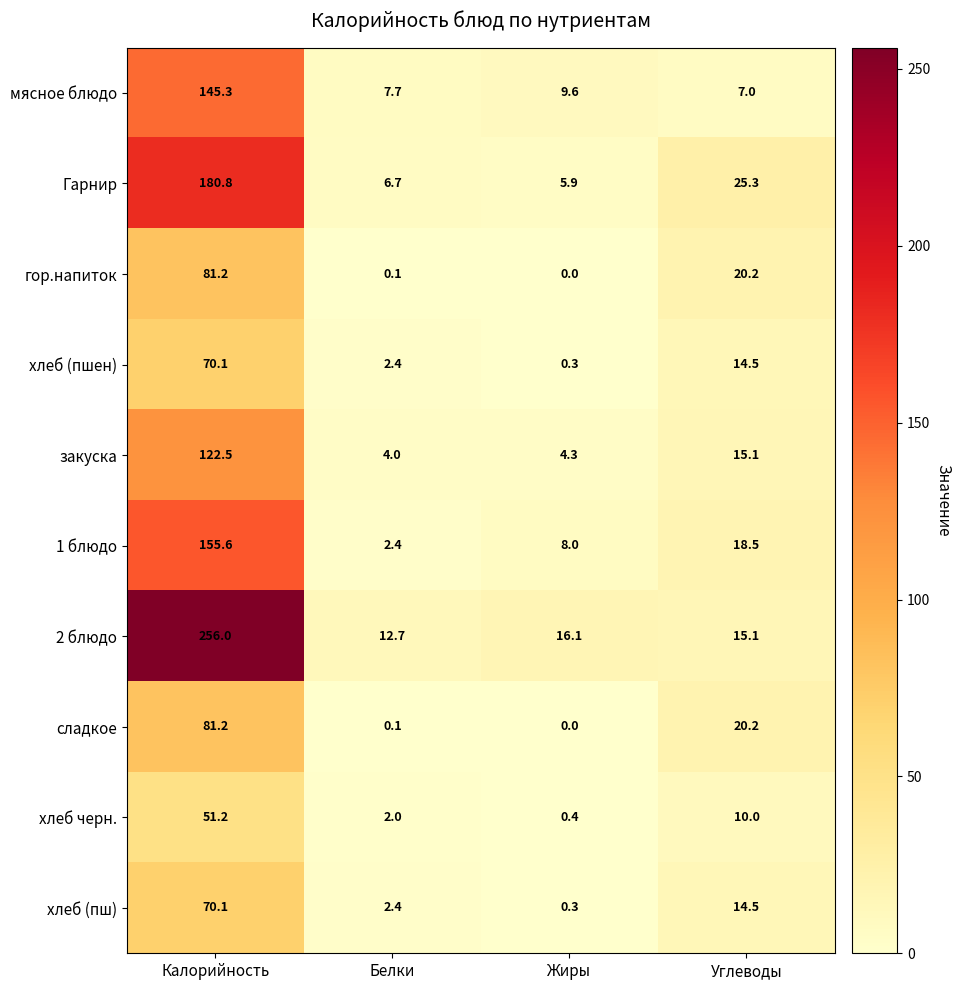

What is the difference between the highest and lowest values at Белки?

12.6